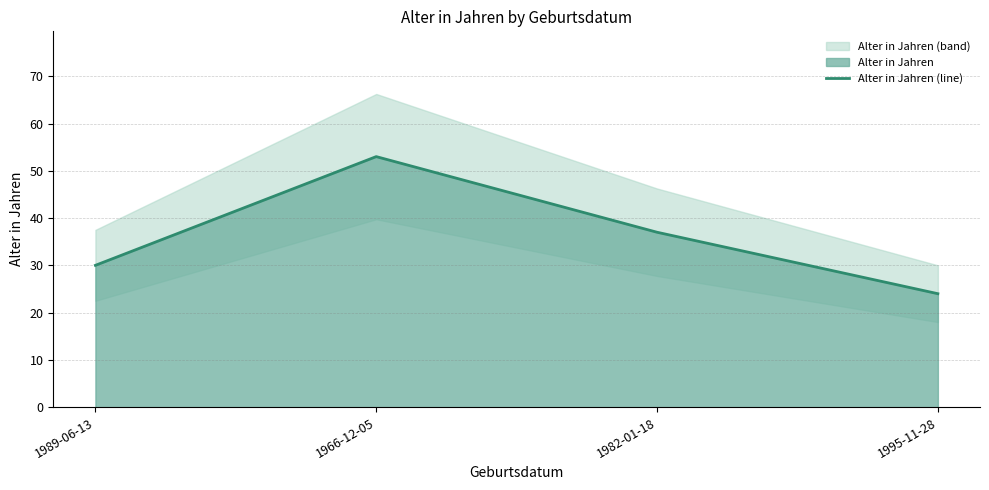

What is the label of the 1st point from the left?

1989-06-13